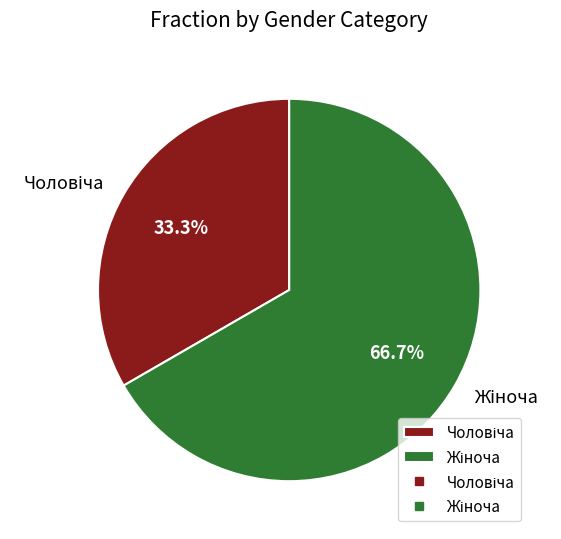

Is there a majority slice in this chart?

Yes